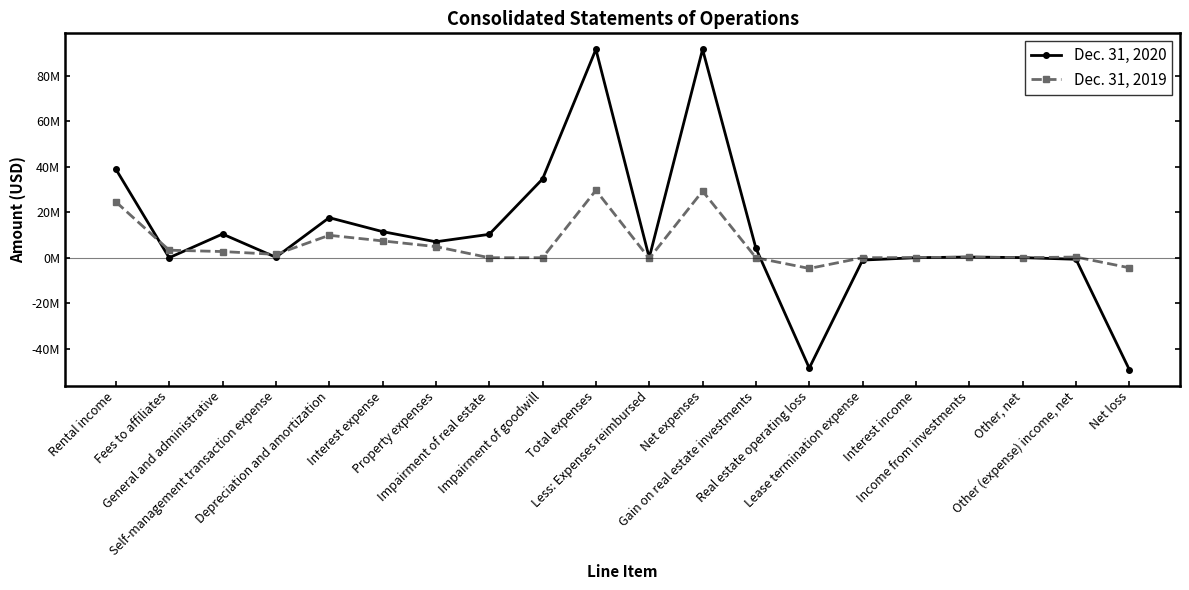

The Dec. 31, 2020 series shows 201920 at Self-management transaction expense. True or false?

True